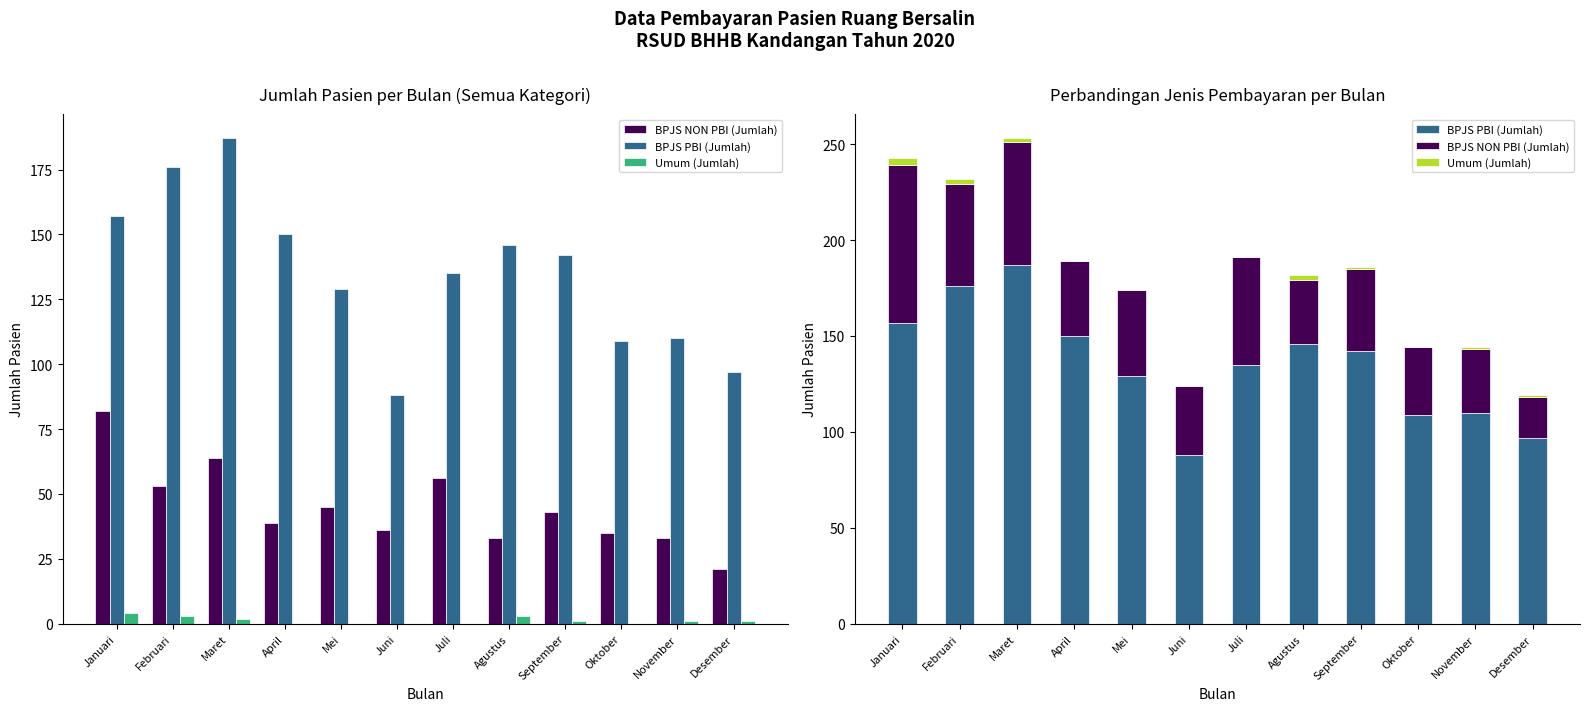

What position from the left is Oktober?

10